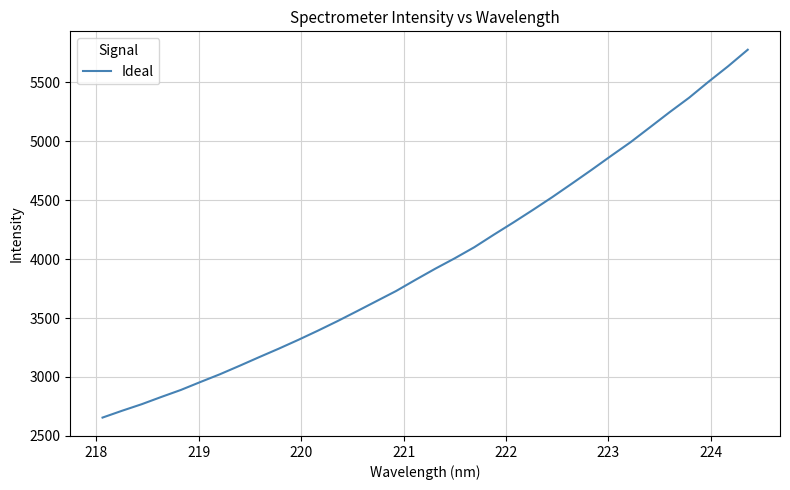

True or false: there are more than 0 points higher than both neighbors.

False